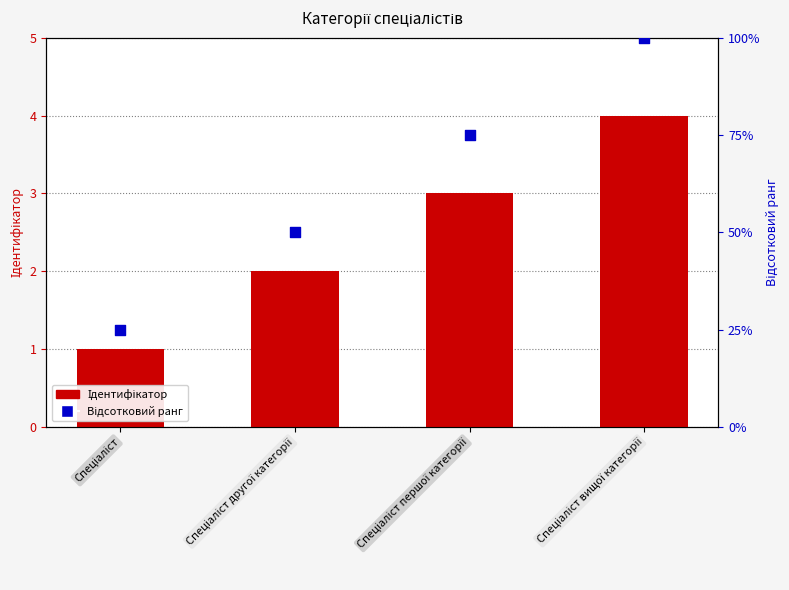

What is the total value across all series at Спеціаліст другої категорії?

52